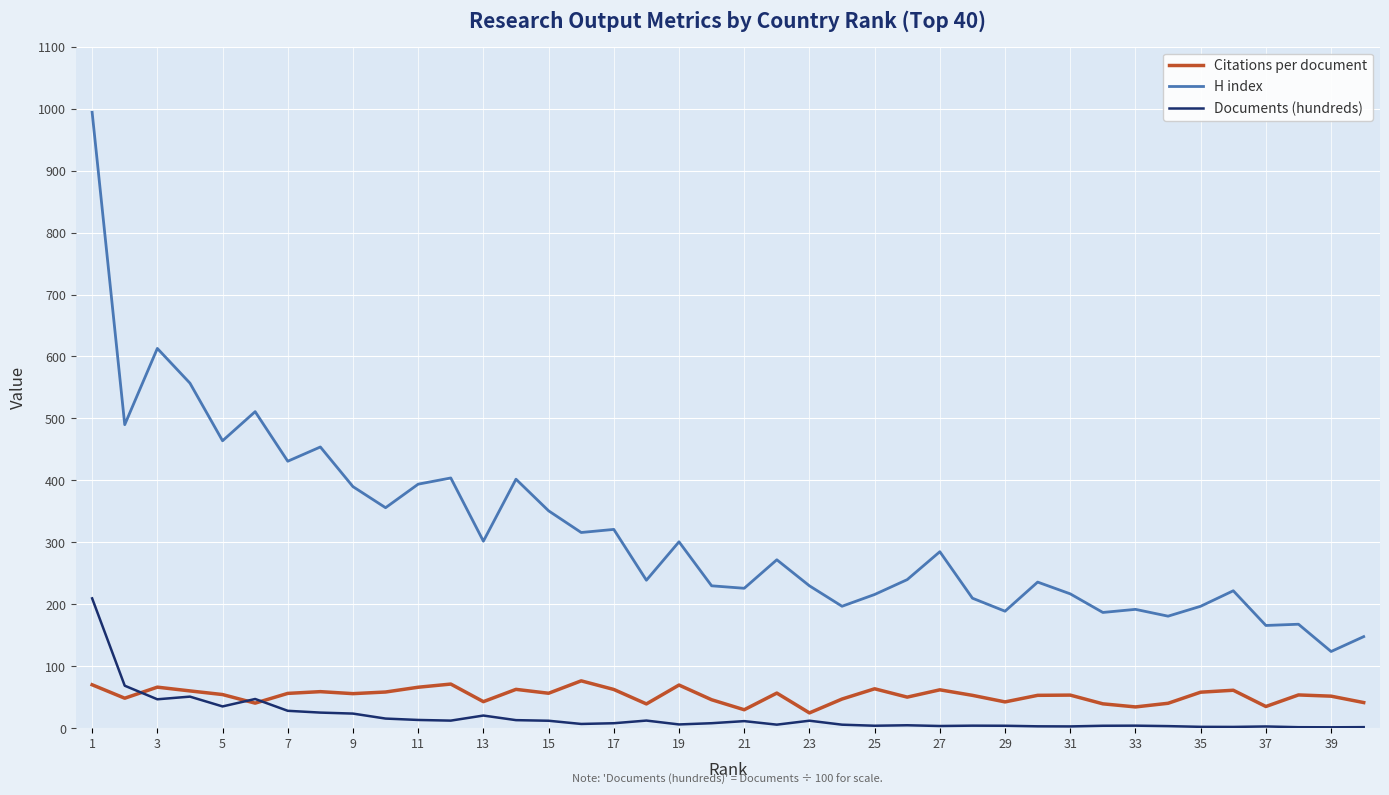

True or false: Citations per document and H index intersect in this chart.

False